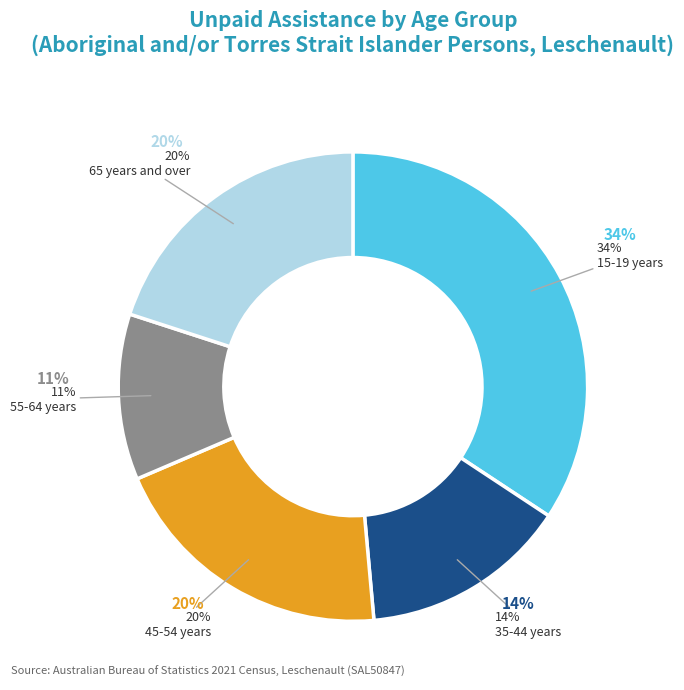

How many segments does this pie chart have?

5